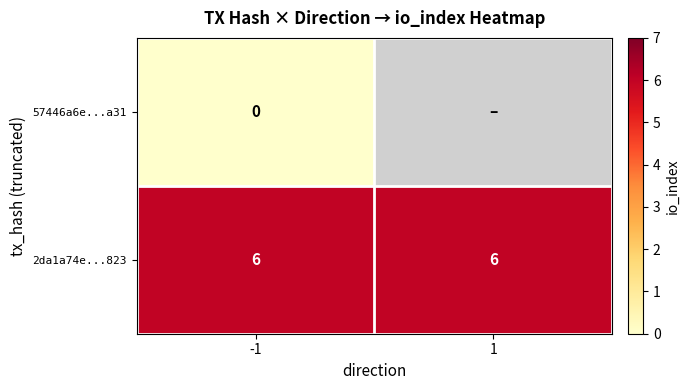

What is the sum of all 2da1a74e...823 values?

12